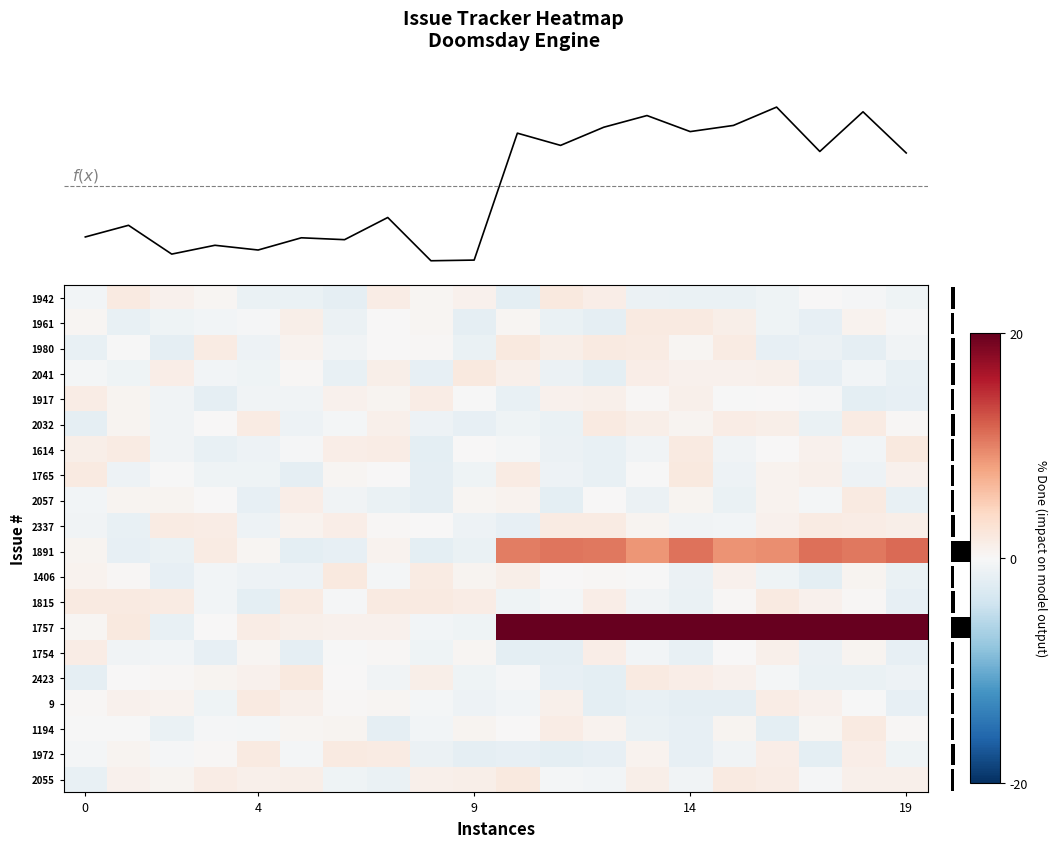

What is the difference between the maximum and minimum values in the 1917 series?

3.4